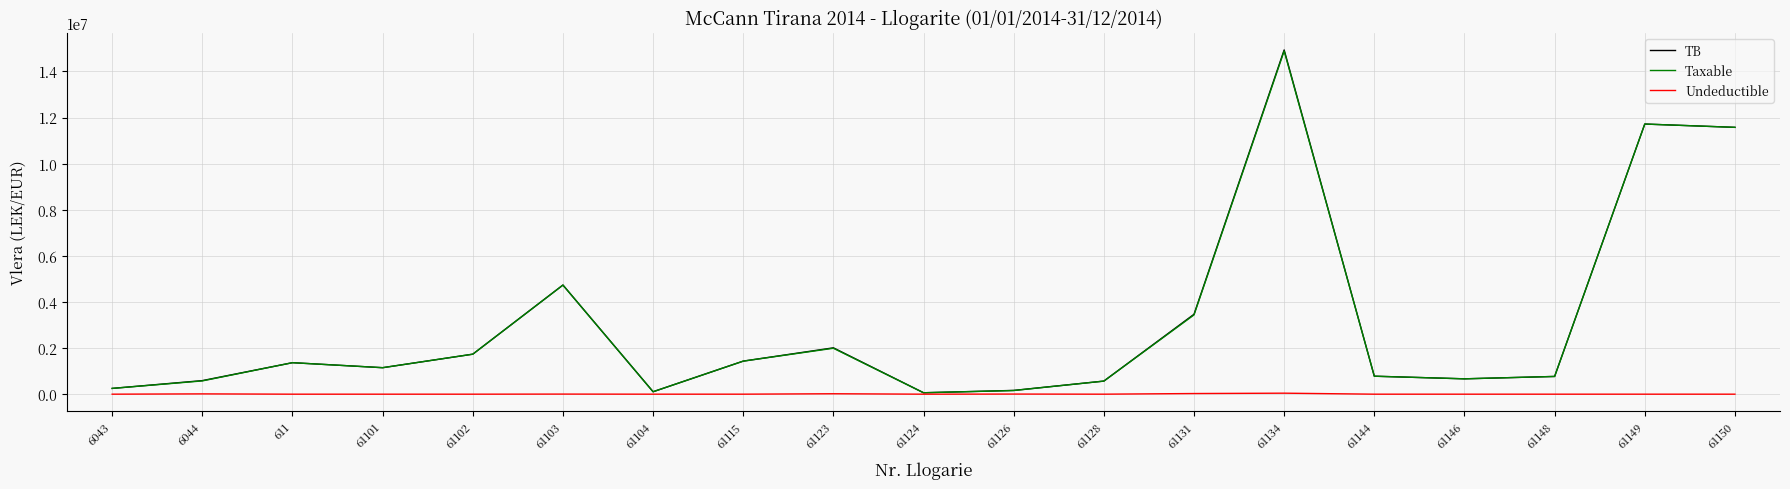

In Taxable, how many points are higher than both neighbors (excluding endpoints)?

5